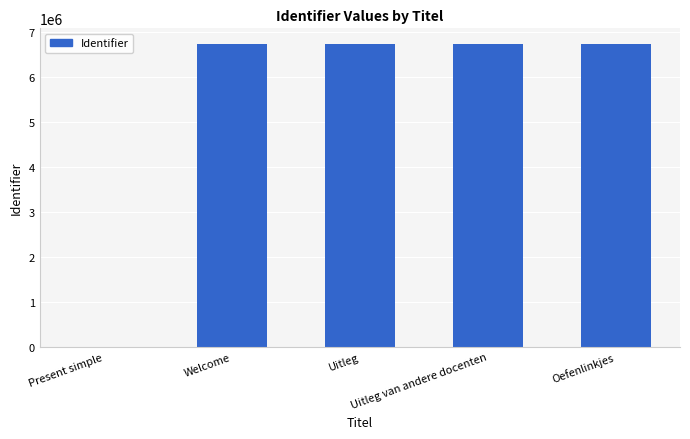

At which label is the value closest to 3366863?

Welcome